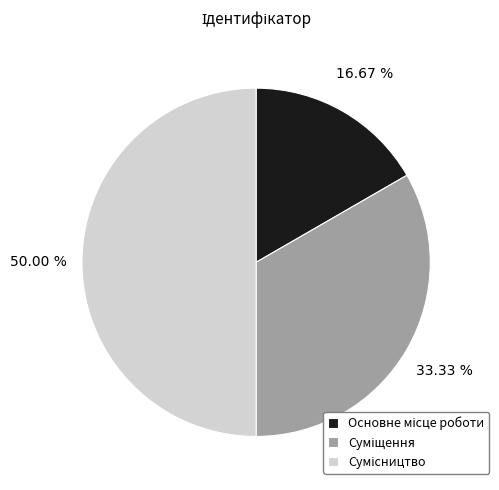

Rank the categories by value from lowest to highest.

Основне місце роботи, Суміщення, Сумісництво